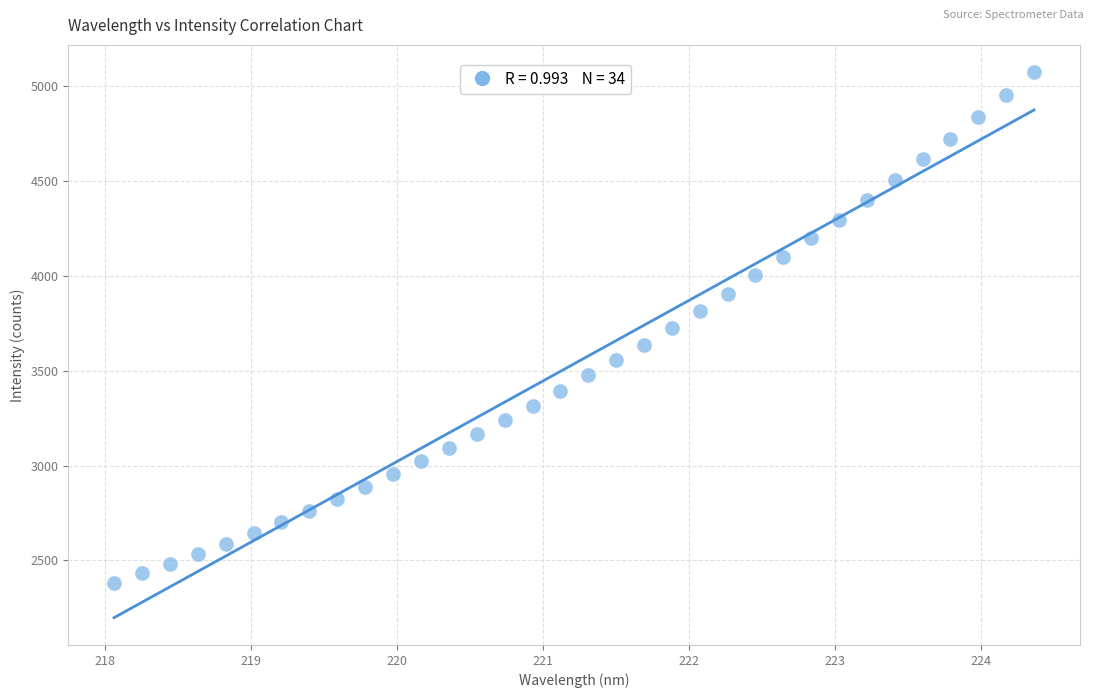

What is the range of X values (max minus min)?

6.3